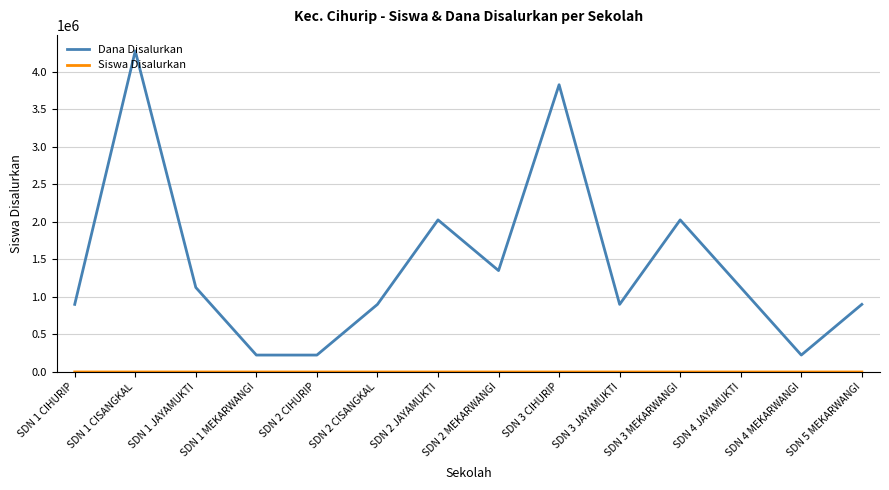

Between SDN 1 CIHURIP and SDN 2 JAYAMUKTI, which series saw the biggest shift?

Dana Disalurkan